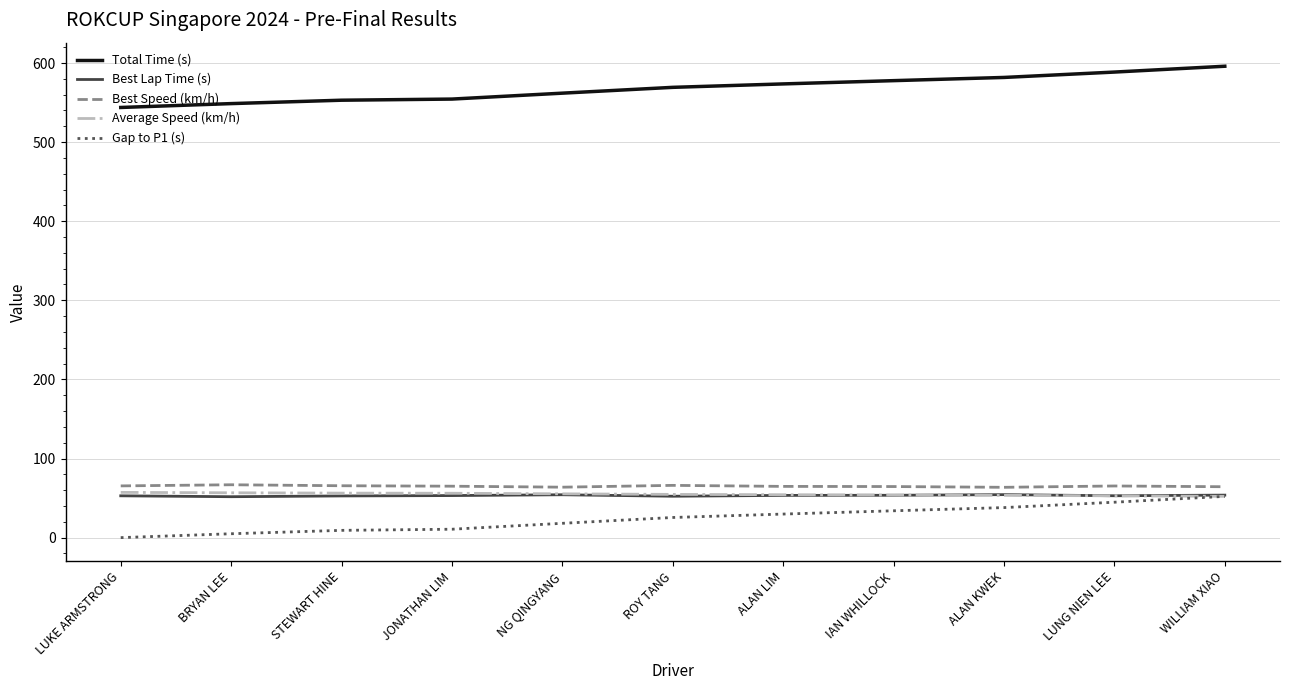

What is the greatest value displayed?

595.9